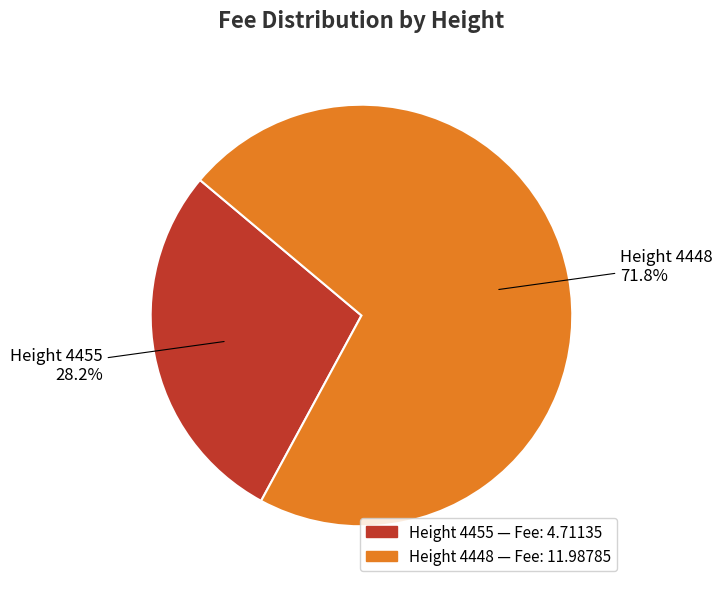

Is there any slice that represents more than half of the pie?

Yes